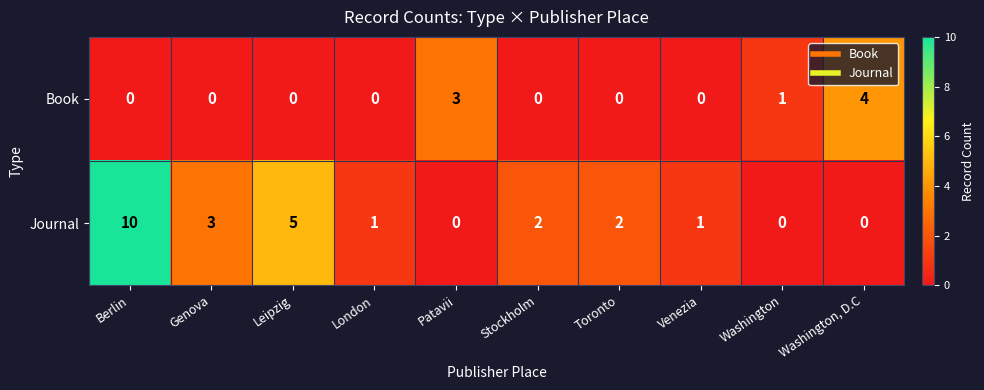

Reading left to right, what are all the values shown in this chart?

Book: 0	0	0	0	3	0	0	0	1	4
Journal: 10	3	5	1	0	2	2	1	0	0